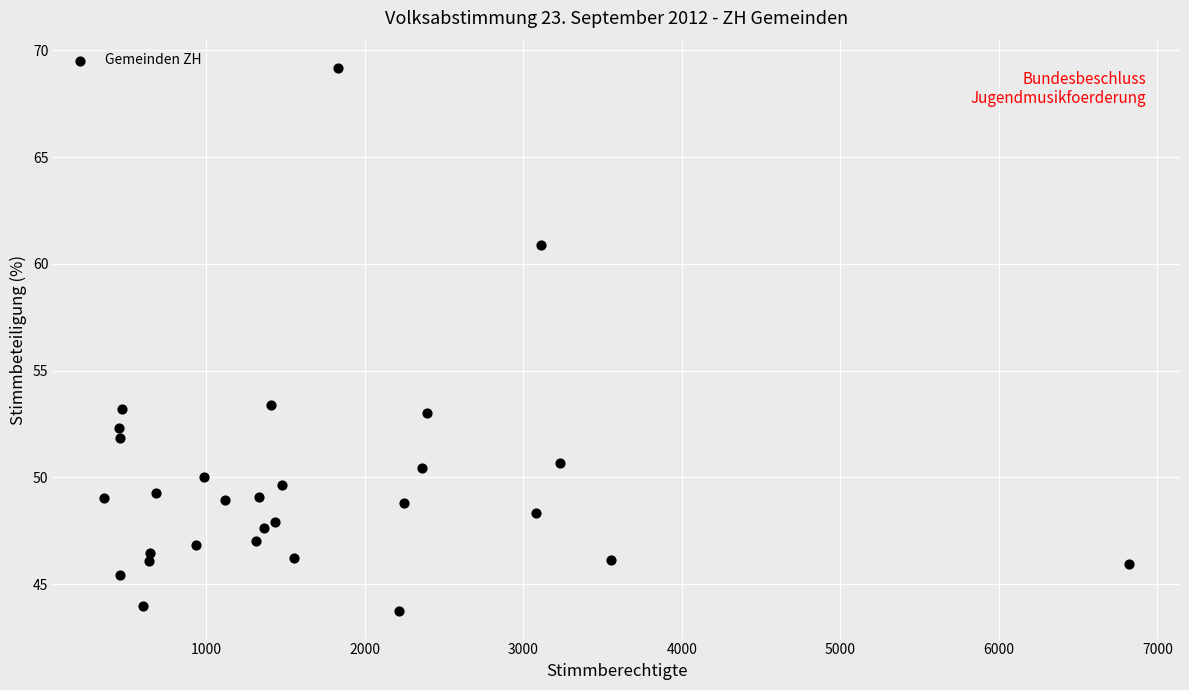

What is the range of X values (max minus min)?

6460.0